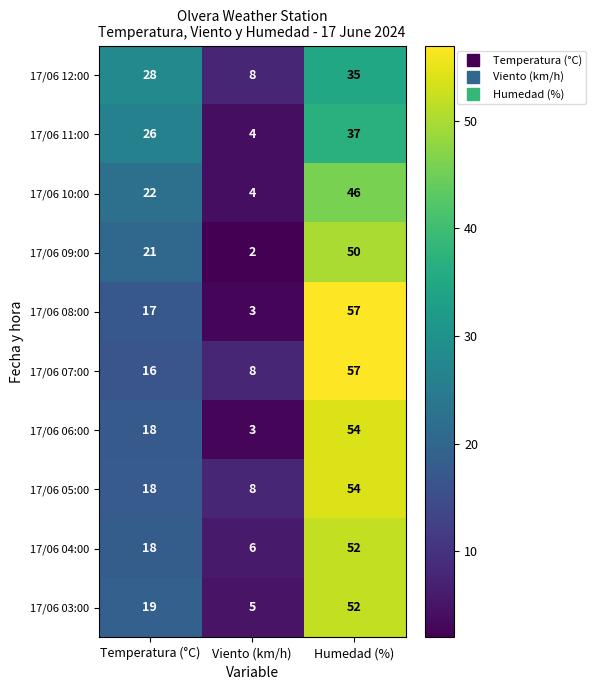

What is the sum of the 17/06 04:00 values at Temperatura (°C) and Humedad (%)?

70